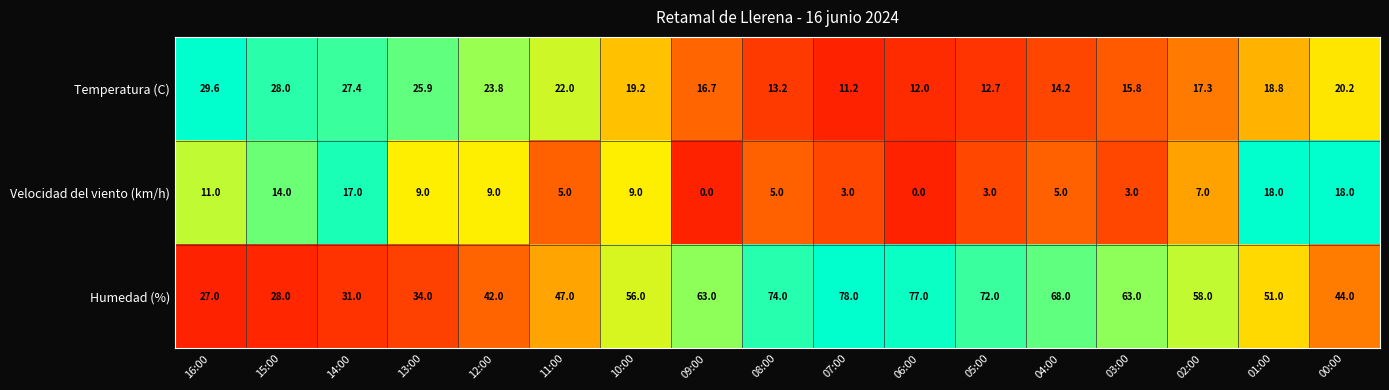

What is the difference between the highest and lowest values at 05:00?

69.0